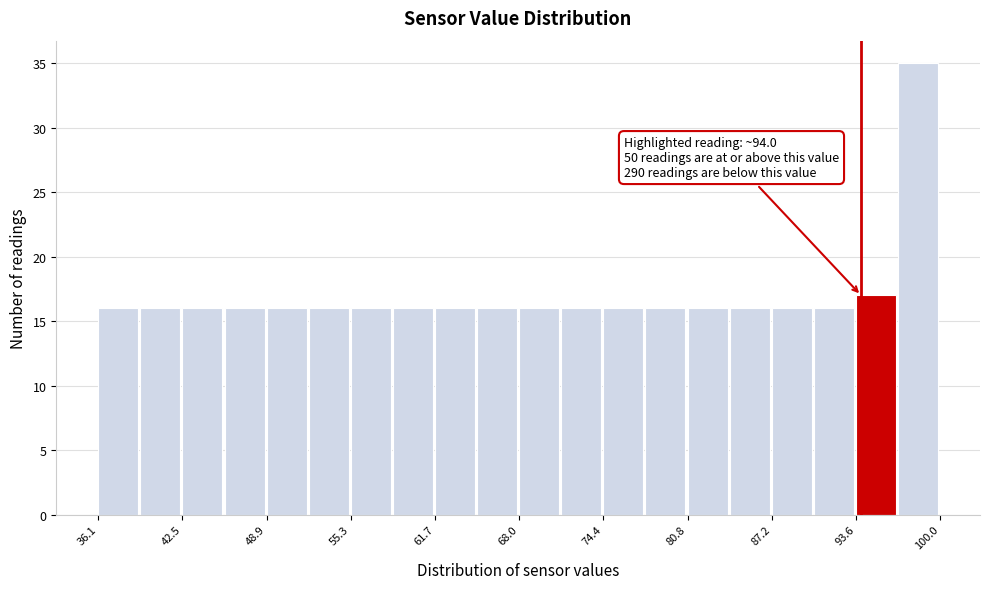

Around what value on the x-axis is the tallest bar? Give the approximate position of its centre, as read against the axis.

98